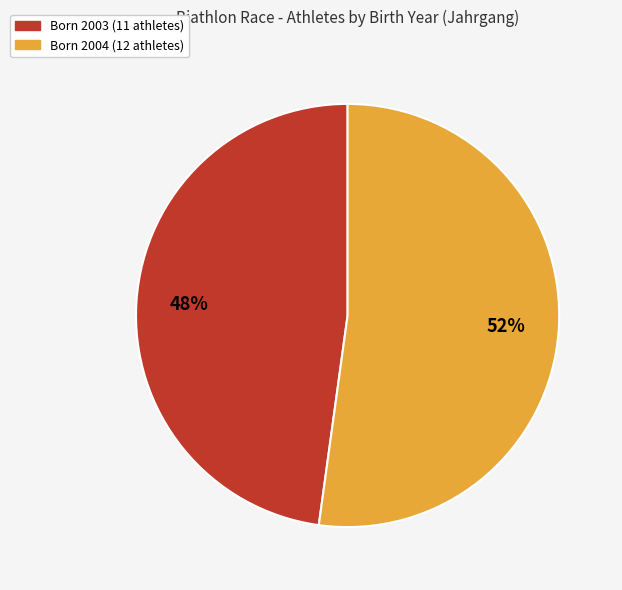

Is there a majority slice in this chart?

Yes